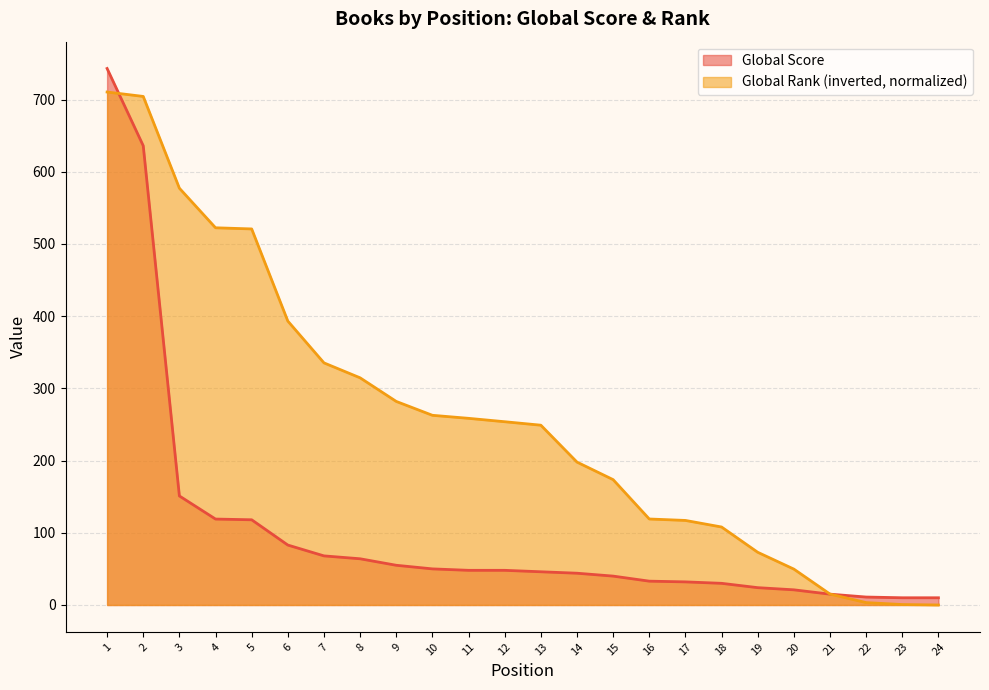

Where do Global Rank (scaled) and Global Score first cross each other?

1 and 2